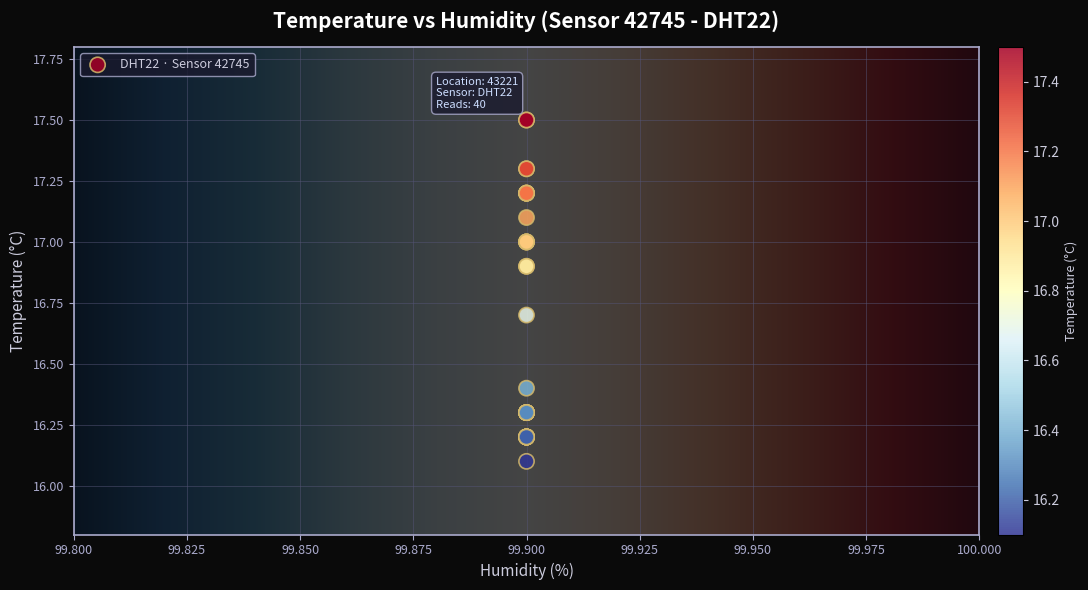

What Y value in the scatter plot is closest to 16?

16.1